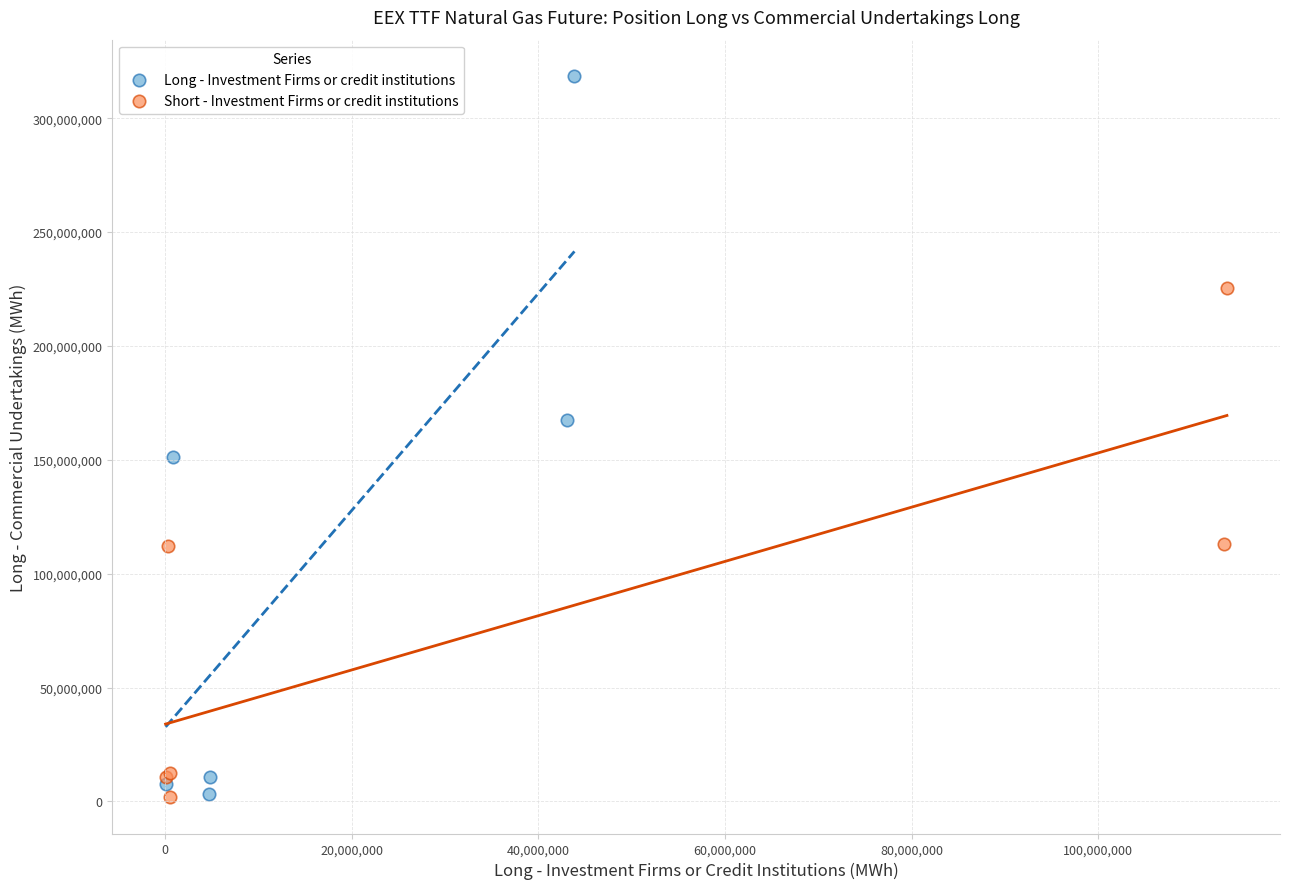

Which series has the widest spread of Y values?

Long - Investment Firms or credit institutions